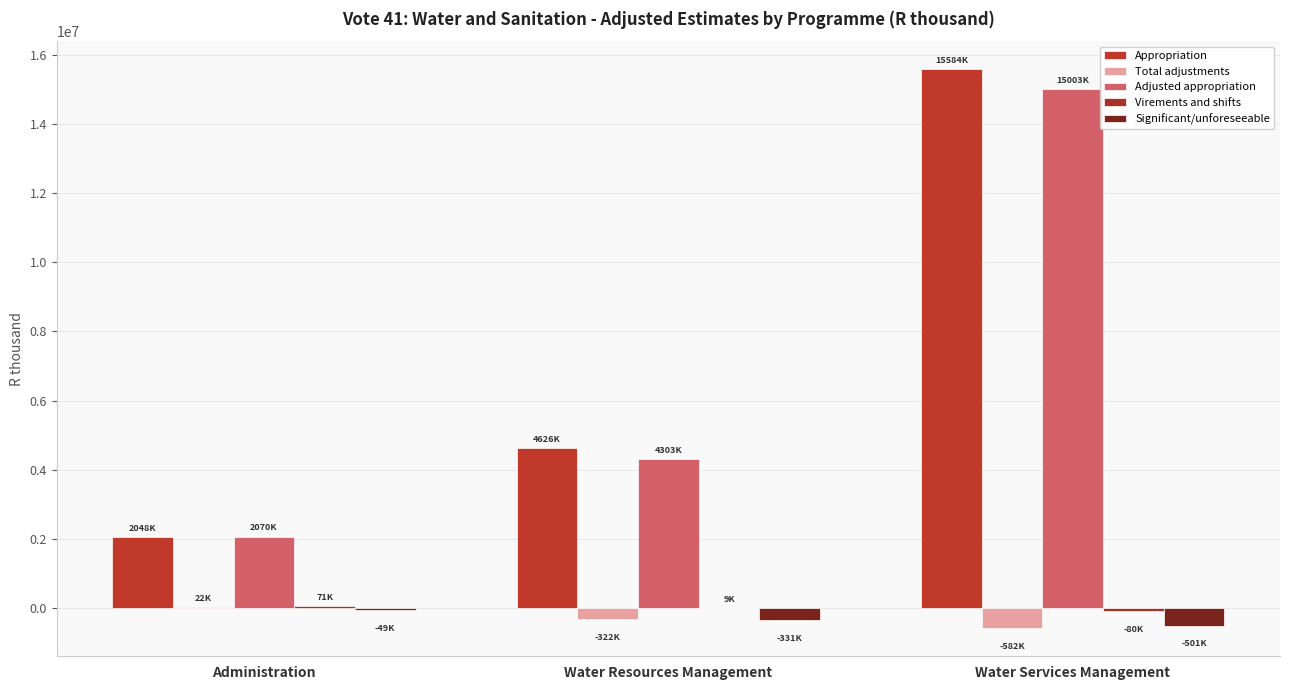

What is the difference between the maximum and minimum values in the Significant/unforeseeable series?

452065